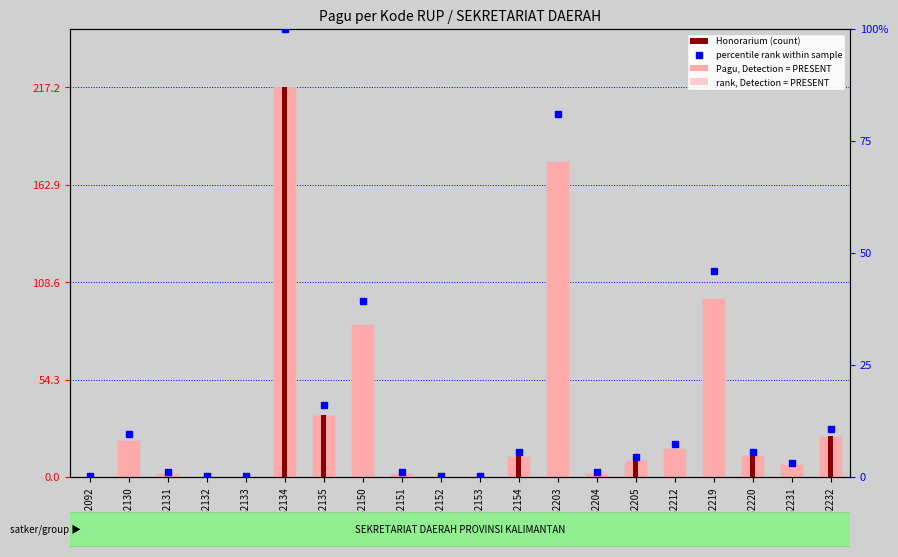

Which category has the lowest value in the percentile rank series?

32032092